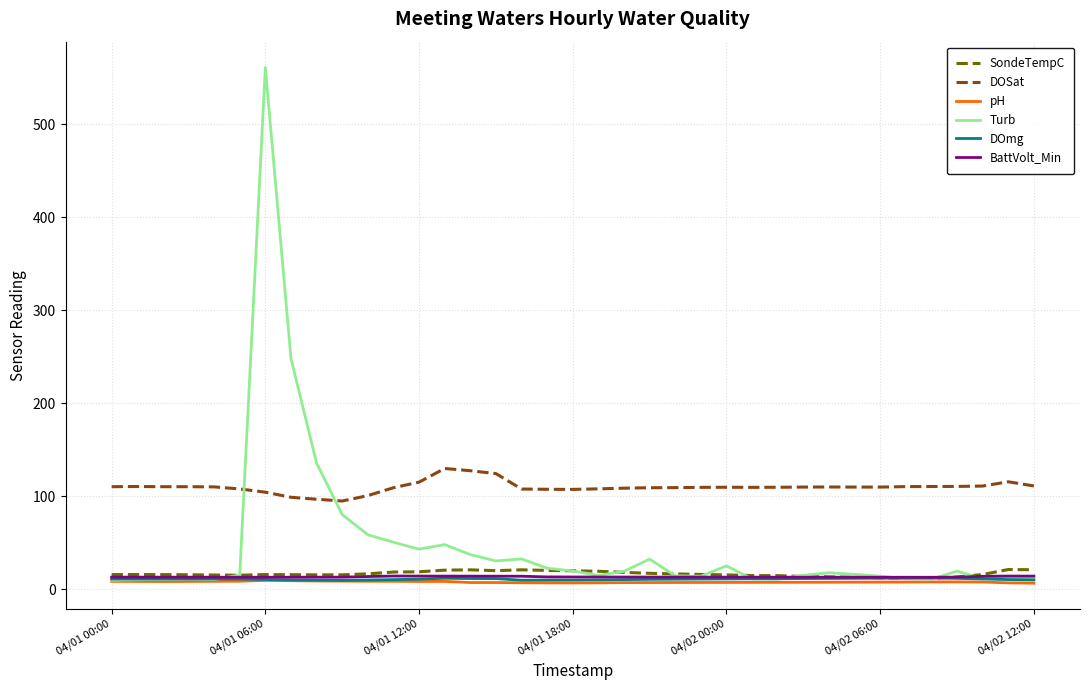

What is the greatest value displayed?

561.2